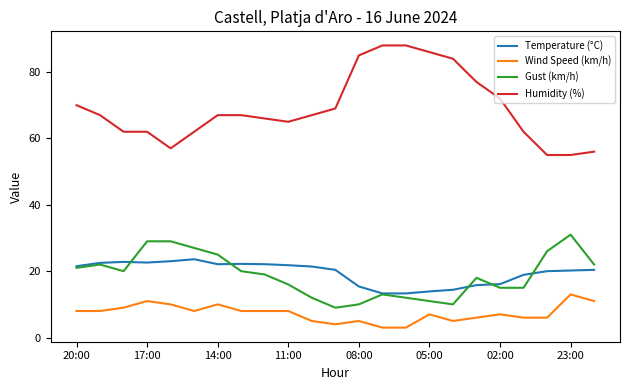

Rank the series by their maximum value, from highest to lowest.

Humidity (%), Gust (km/h), Temperature (°C), Wind Speed (km/h)